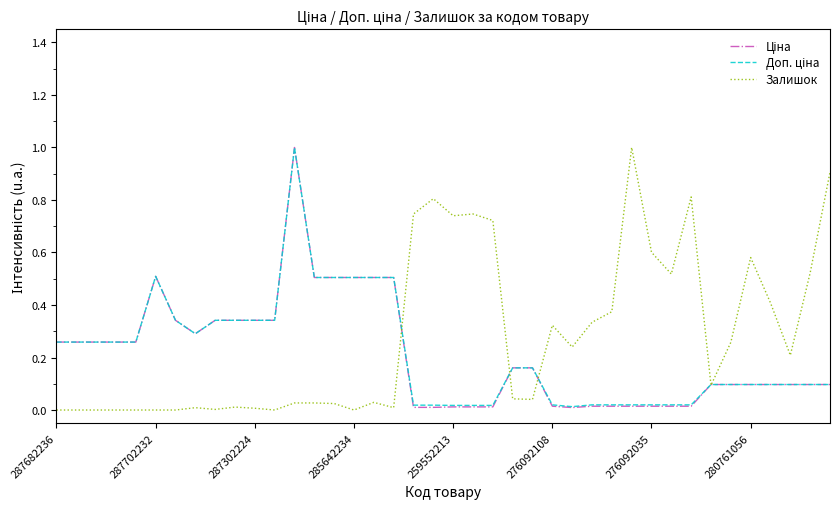

Which series has the largest total across all categories?

Залишок